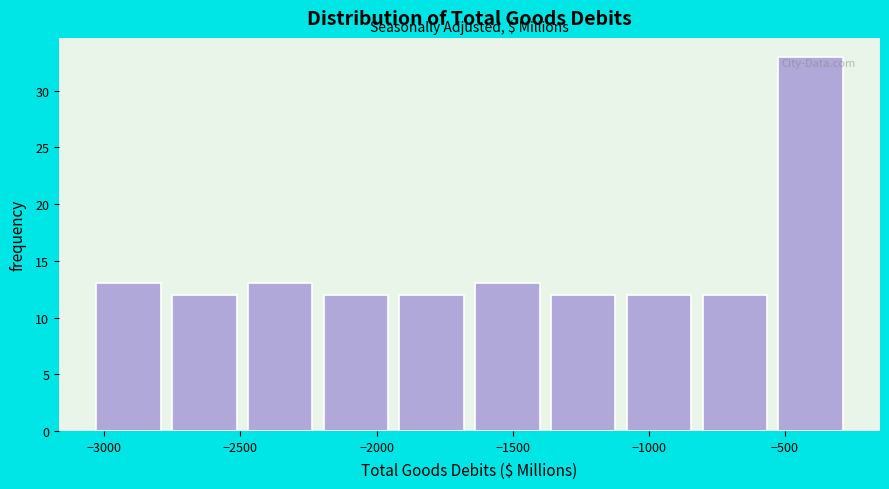

What is the height of the bar covering -800 to -550 on the x-axis? Neither the bar edges nor the heights are printed on the chart, so give them approximately, as read against the axes.

12